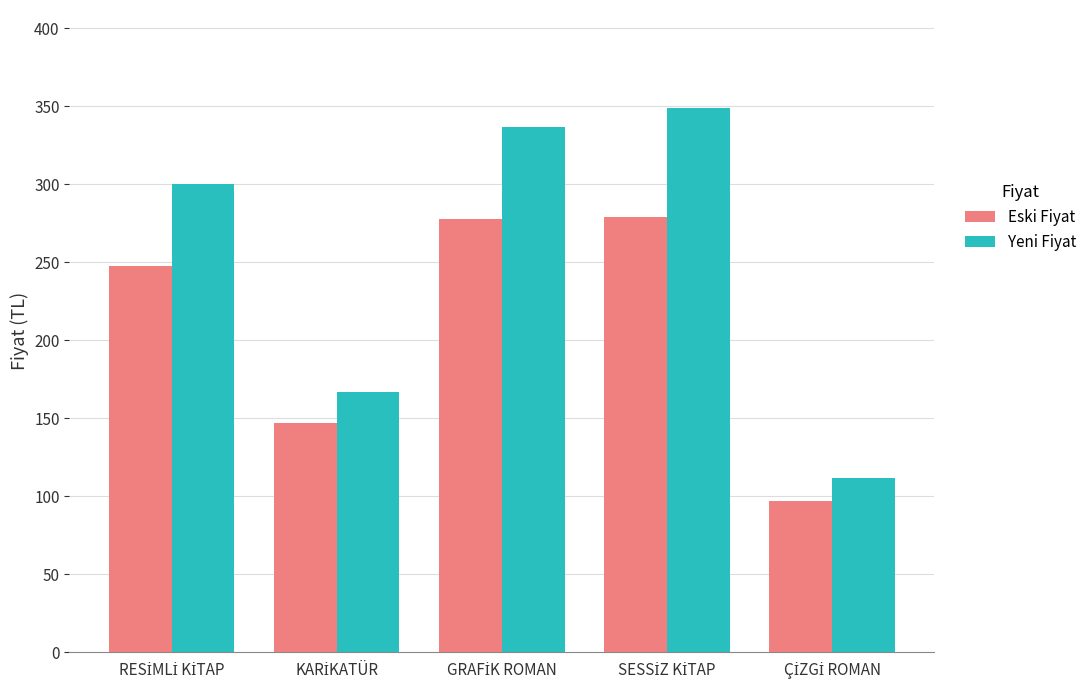

Which series has the widest spread of values?

Yeni Fiyat